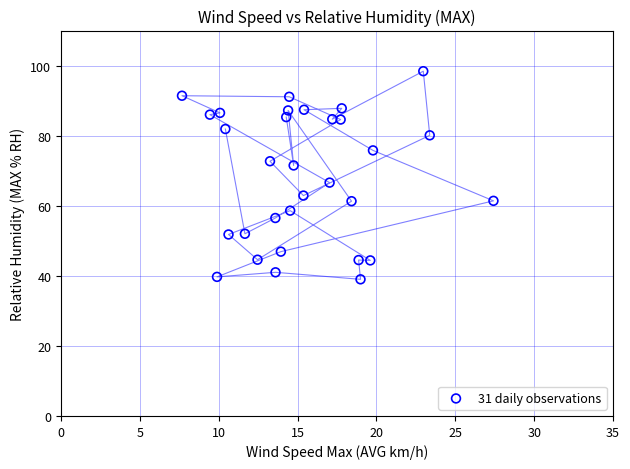

What Y value in the scatter plot is closest to 68?

66.6